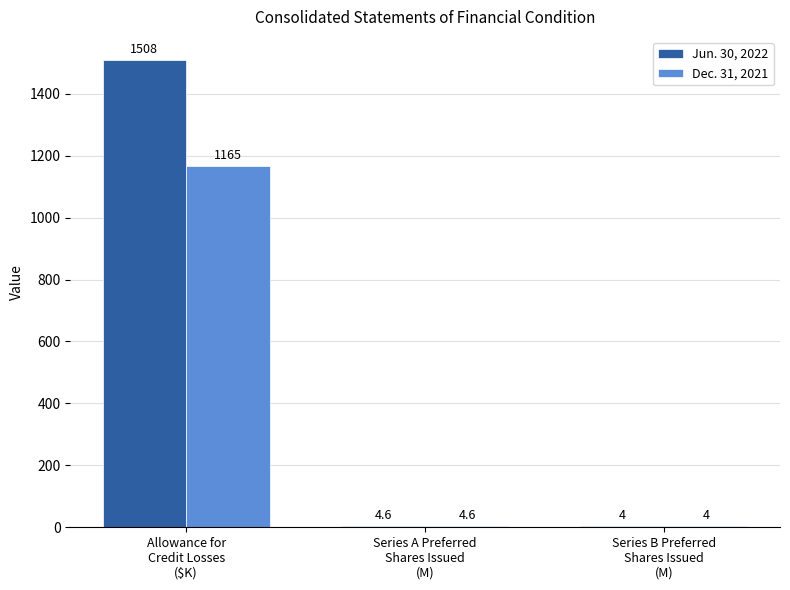

Which series has the largest total across all categories?

Jun. 30, 2022